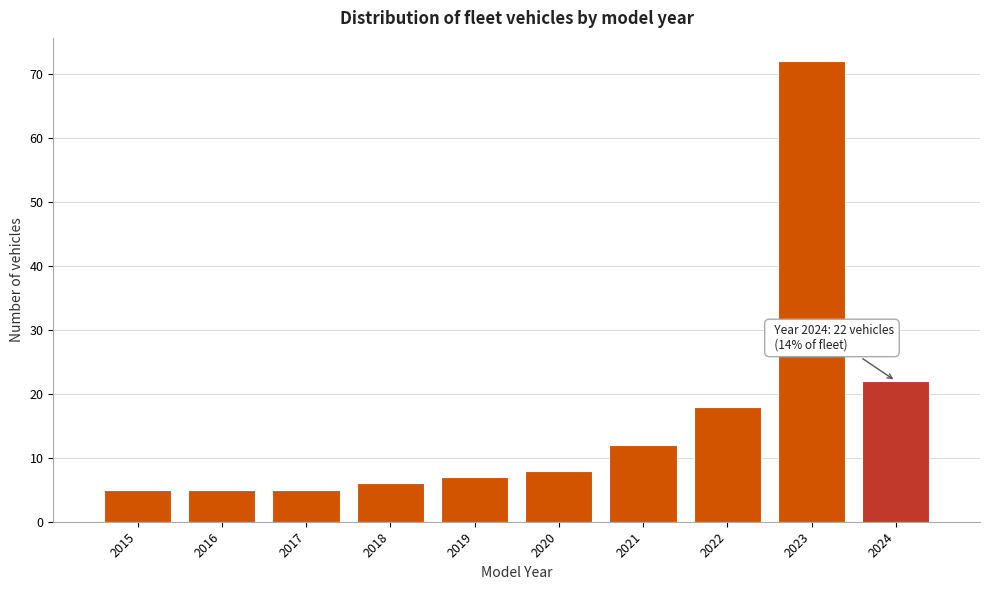

Reading left to right, list all the values displayed in this chart.

2015=5	2016=5	2017=5	2018=6	2019=7	2020=8	2021=12	2022=18	2023=72	2024=22